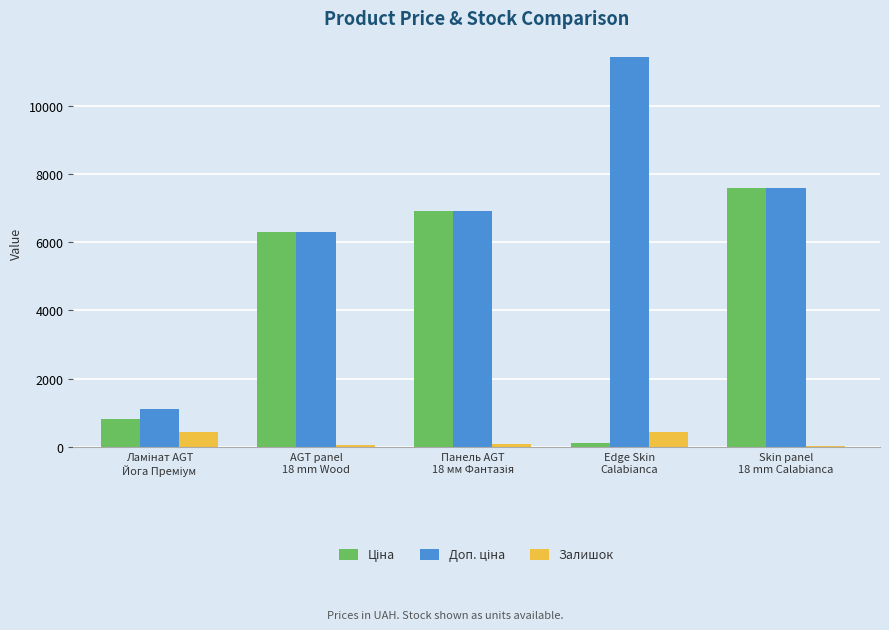

What is the difference between the maximum and minimum values in the Залишок series?

413.0